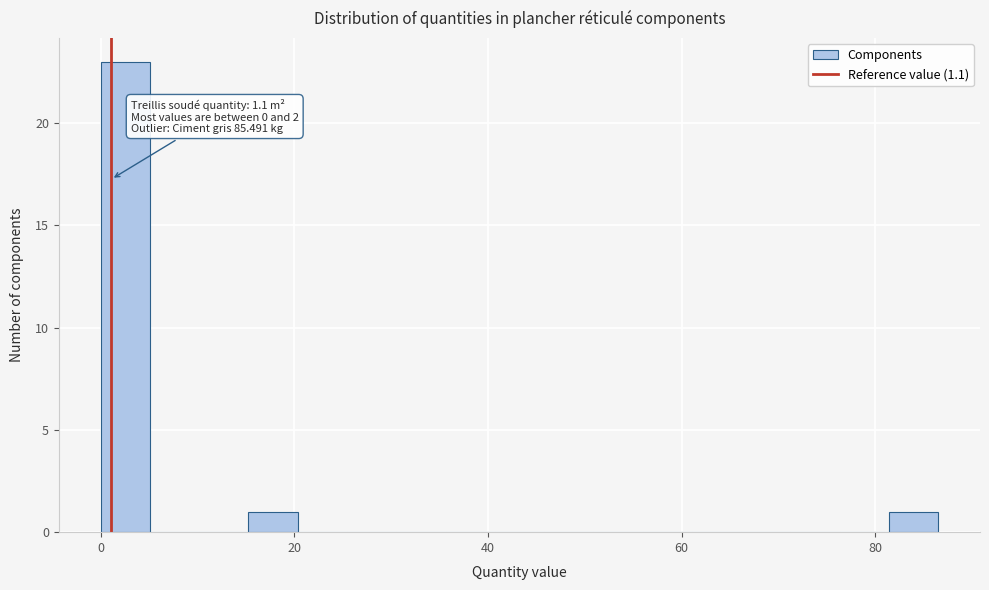

Around what value on the x-axis is the tallest bar? Give the approximate position of its centre, as read against the axis.

2